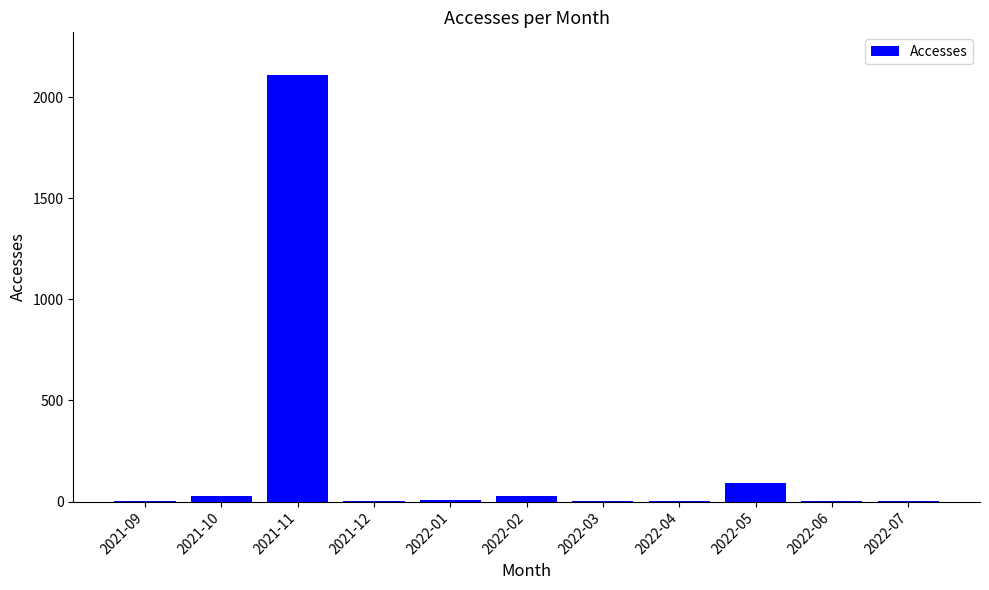

How many categories are shown in the chart?

11